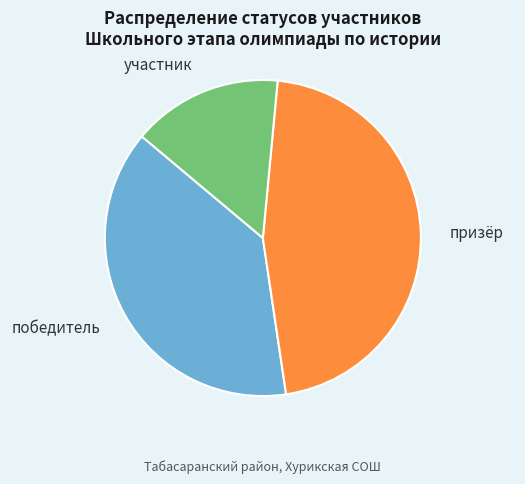

What is the ratio of the value at участник to the value at победитель?

0.4